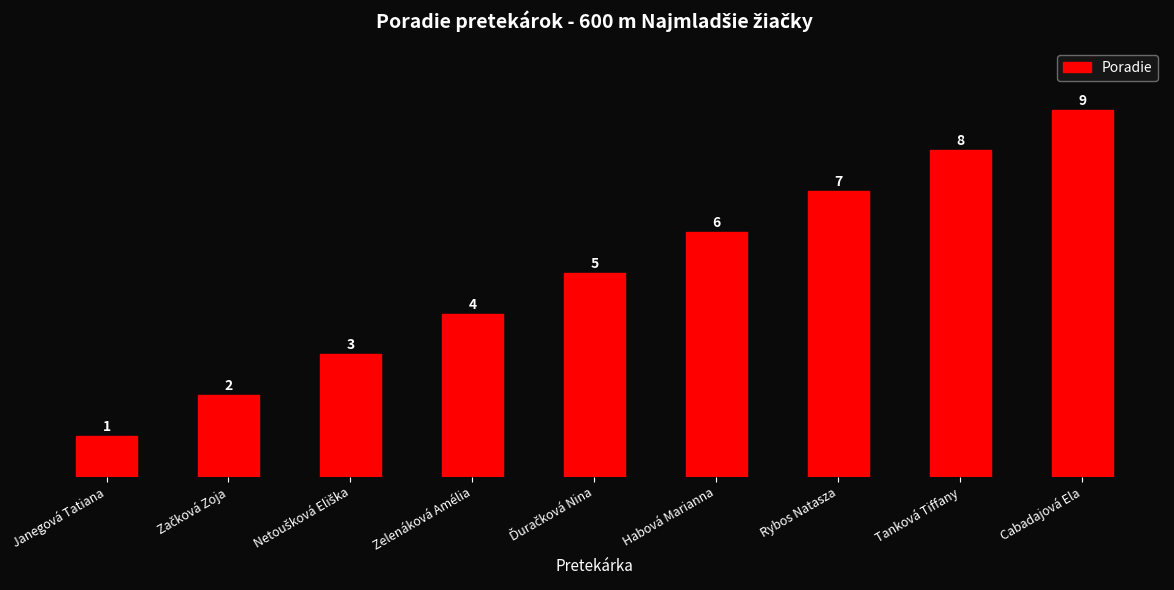

What is the ratio of the value at Zelenáková Amélia to the value at Janegová Tatiana?

4.0